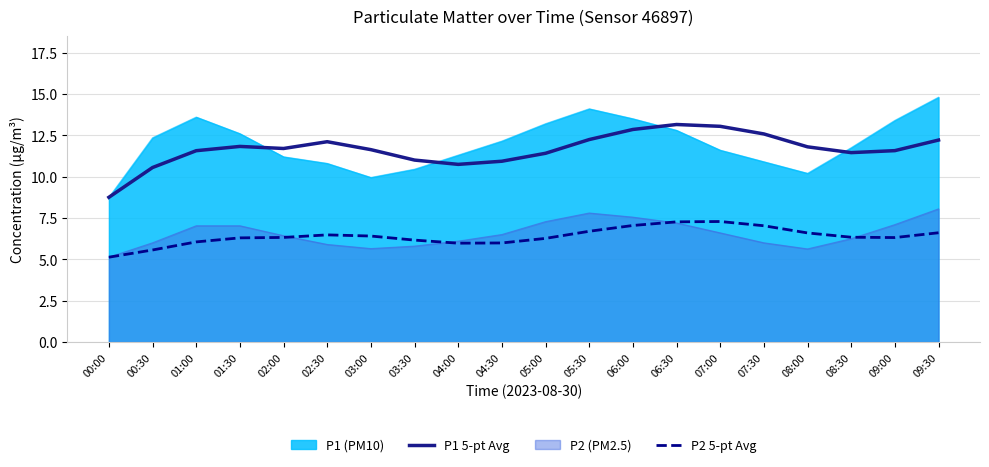

How many lines are shown in the chart?

4